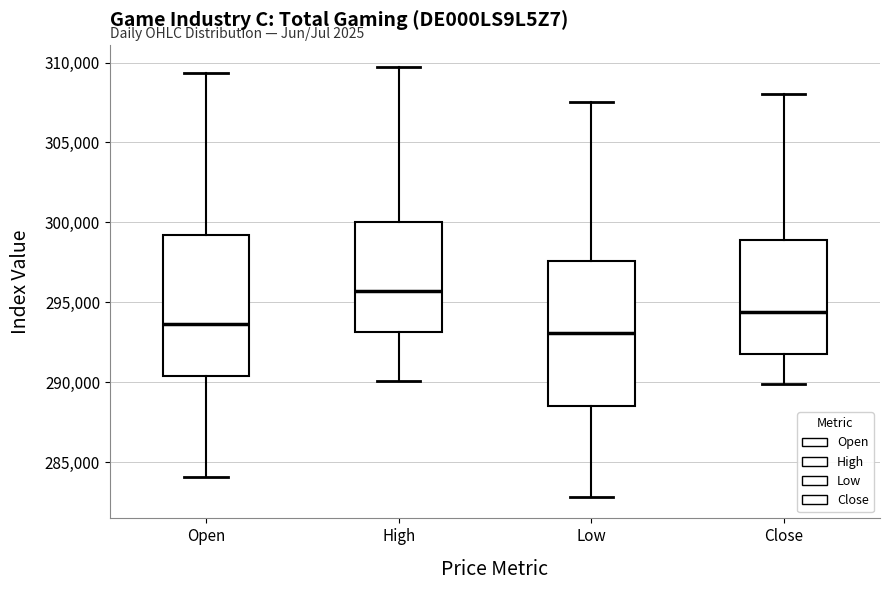

Where is the lower edge of the box for Low on the y-axis? The values are not printed on the chart, so give them approximately, as read against the axis.

288500